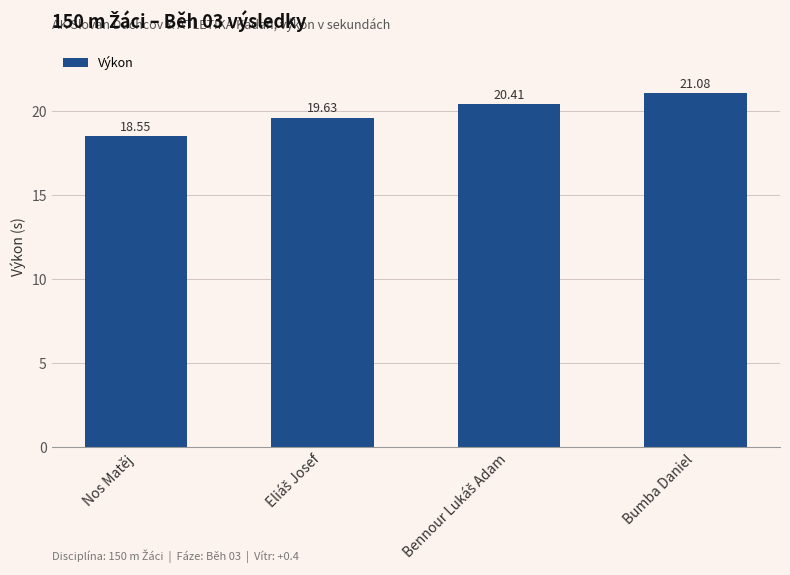

Does the chart contain stacked bars?

No